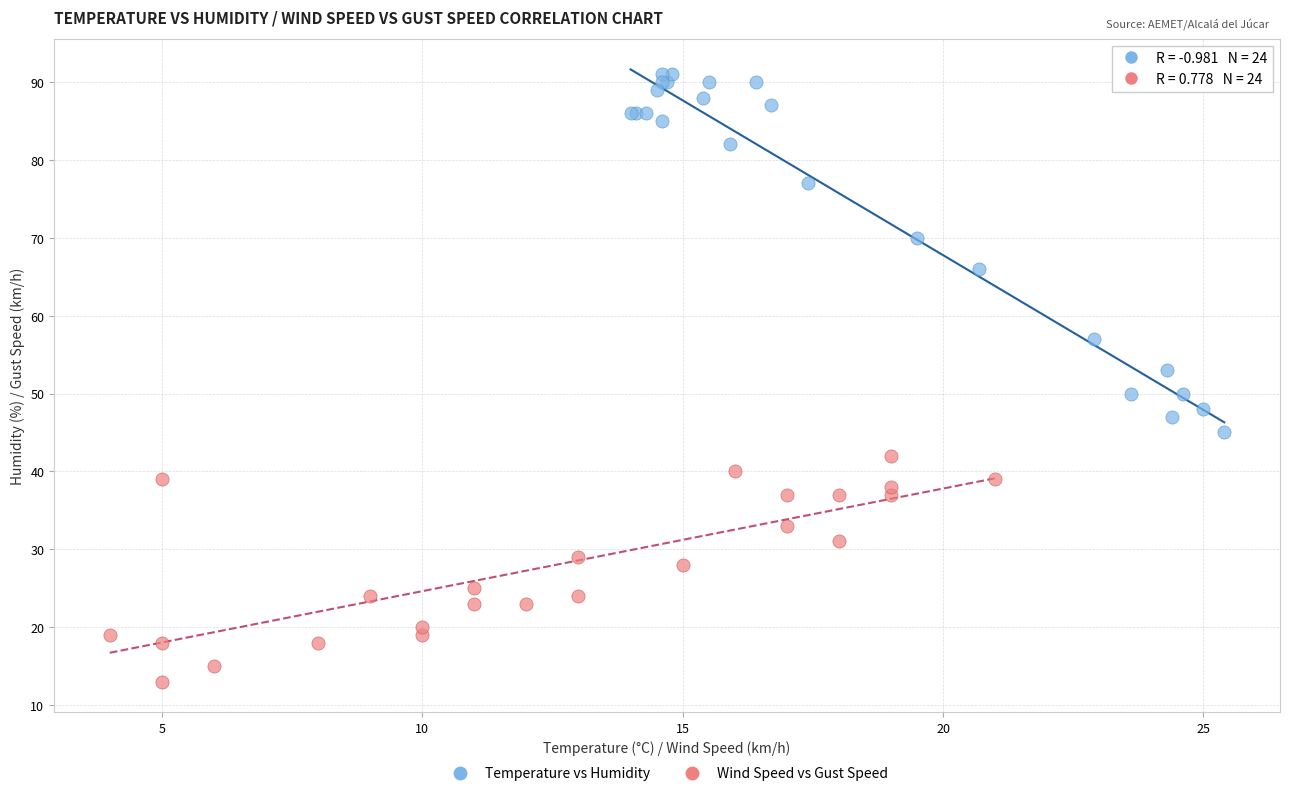

Which series reaches the maximum Y coordinate?

Temperature vs Humidity